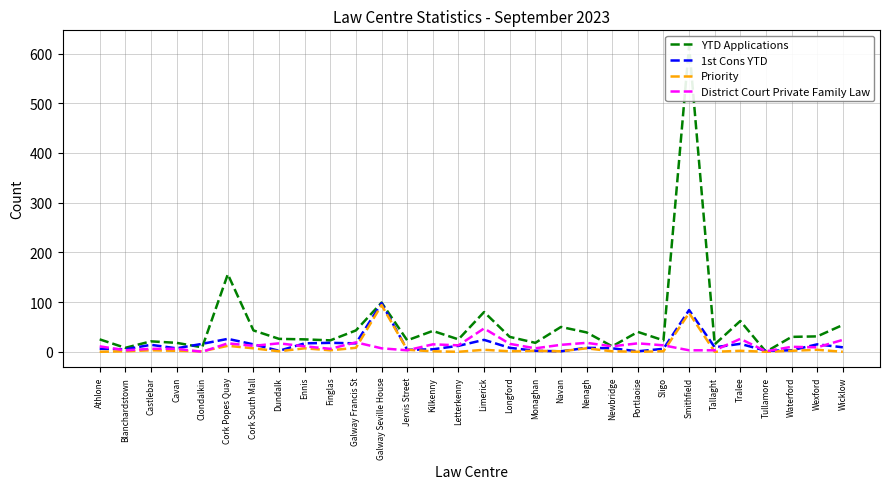

Is the value of District Court Private Family Law at Limerick greater than the value of Priority at Portlaoise?

Yes